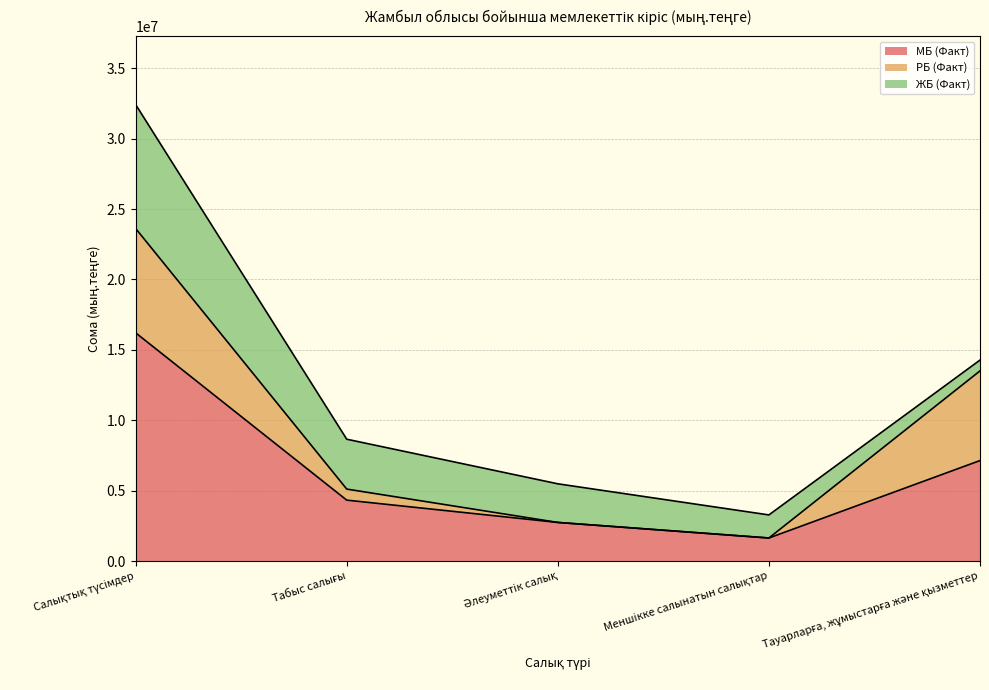

The РБ (Факт) series shows 0 at Әлеуметтiк салық. True or false?

True